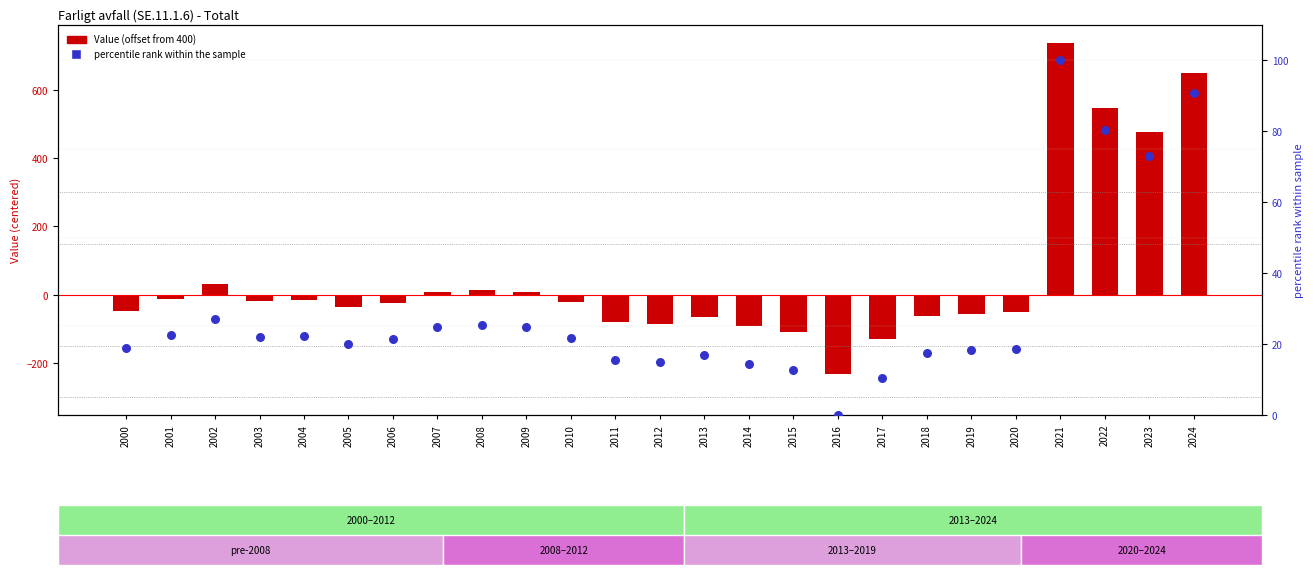

What is the total value across all series at 2018?

-43.1